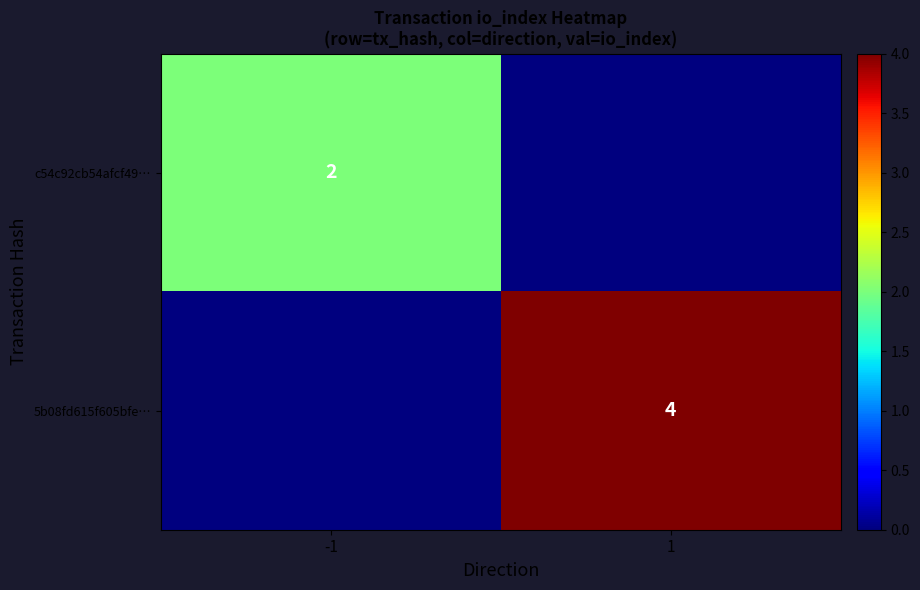

The c54c92cb54afcf49… series shows 2 at -1. True or false?

True